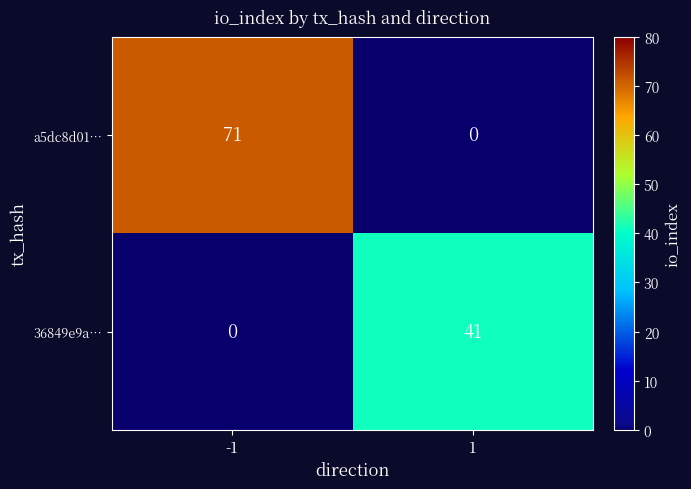

What is the average value of the a5dc8d01… series?

36